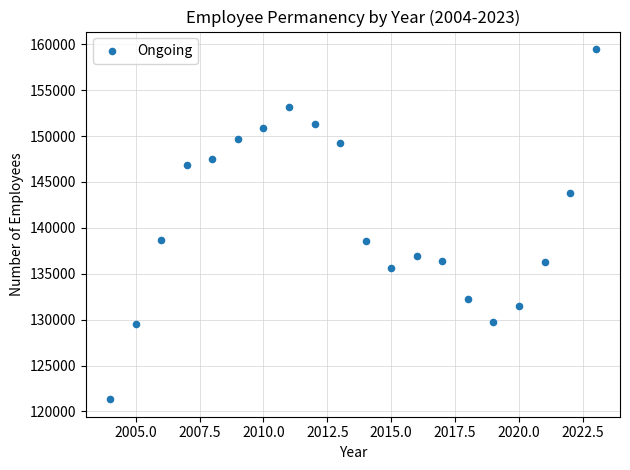

What is the range of Y values (max minus min)?

38146